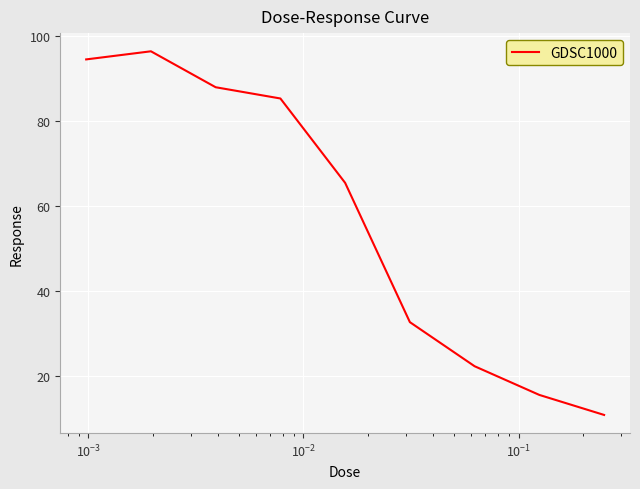

What is the minimum value shown in the chart?

10.9